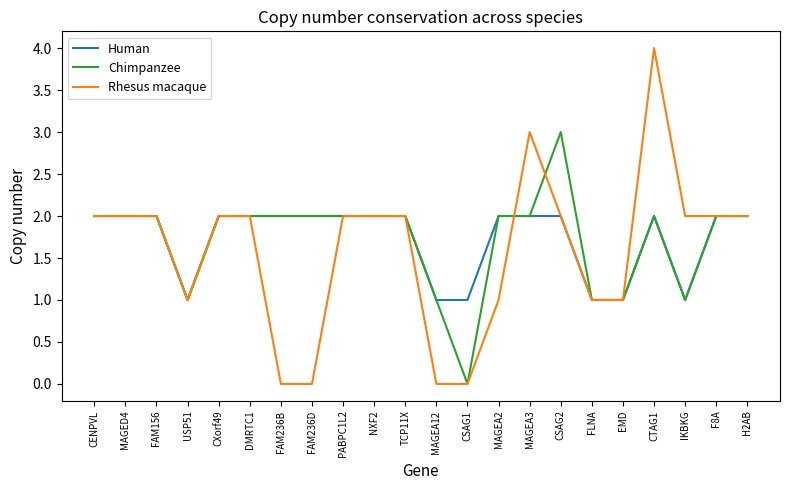

What is the total value across all series at F8A?

6